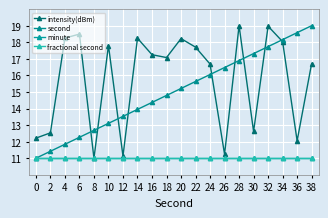

What is the minimum value for fractional second?

11.0